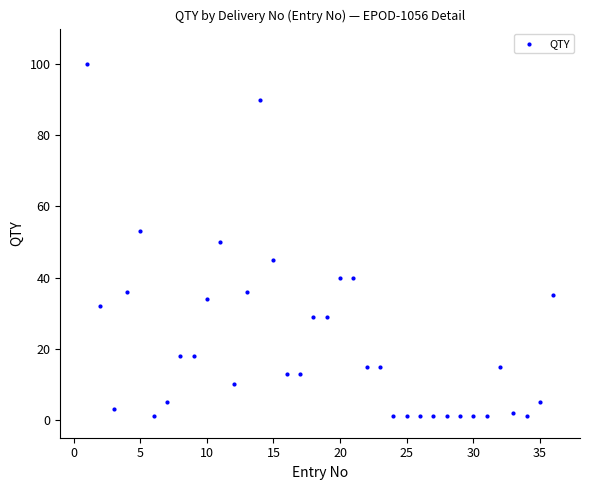

What is the range of X values (max minus min)?

35